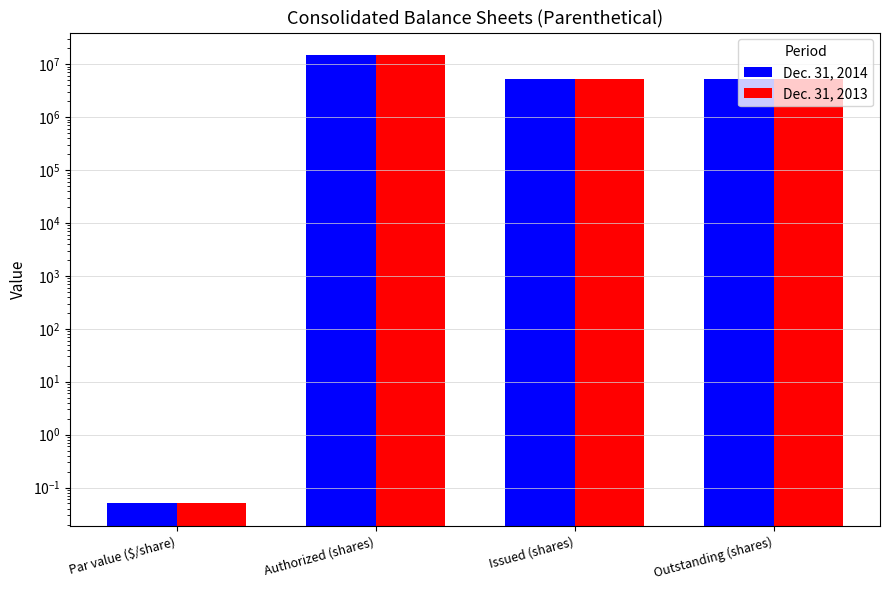

List the series in order of their overall mean, highest first.

Dec. 31, 2014, Dec. 31, 2013